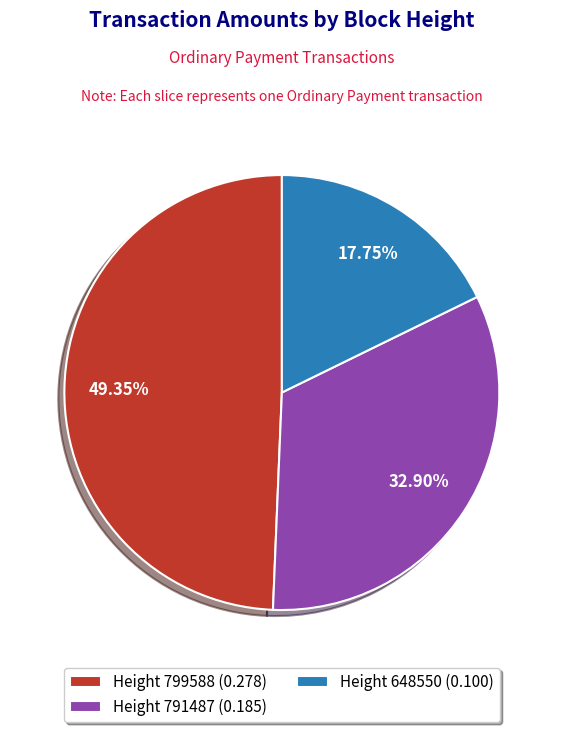

Count the number of slices in the pie.

3